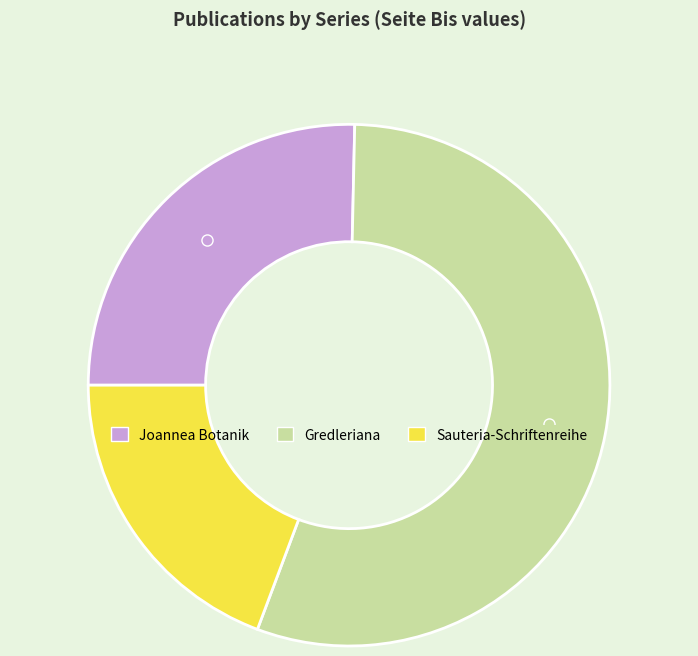

Does any single category account for the majority?

Yes